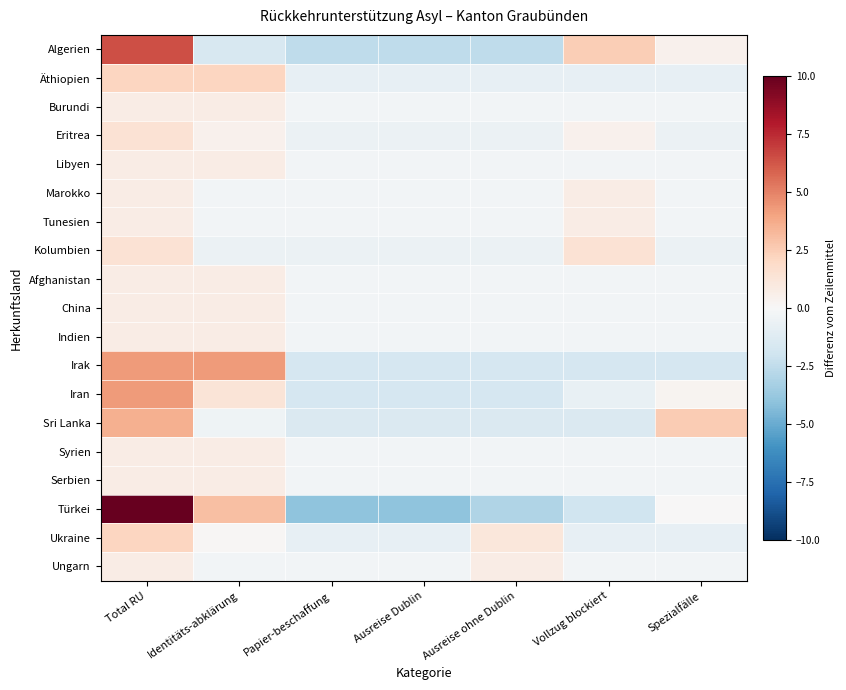

Between Papier-beschaffung and Ausreise ohne Dublin, which series saw the biggest shift?

Ukraine